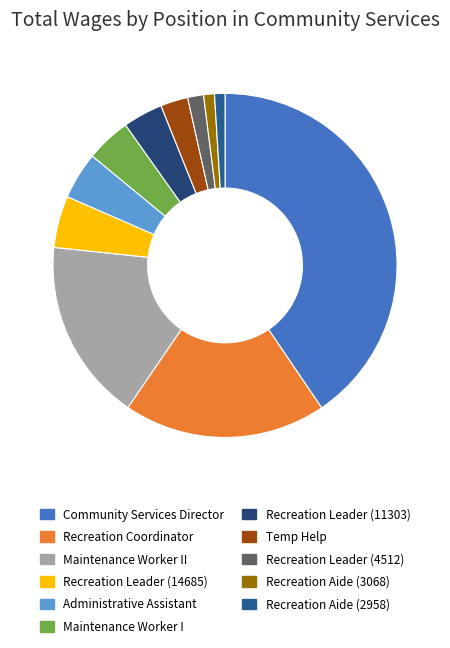

To the nearest percent, what percentage of the pie is Recreation Leader (11303)?

4%